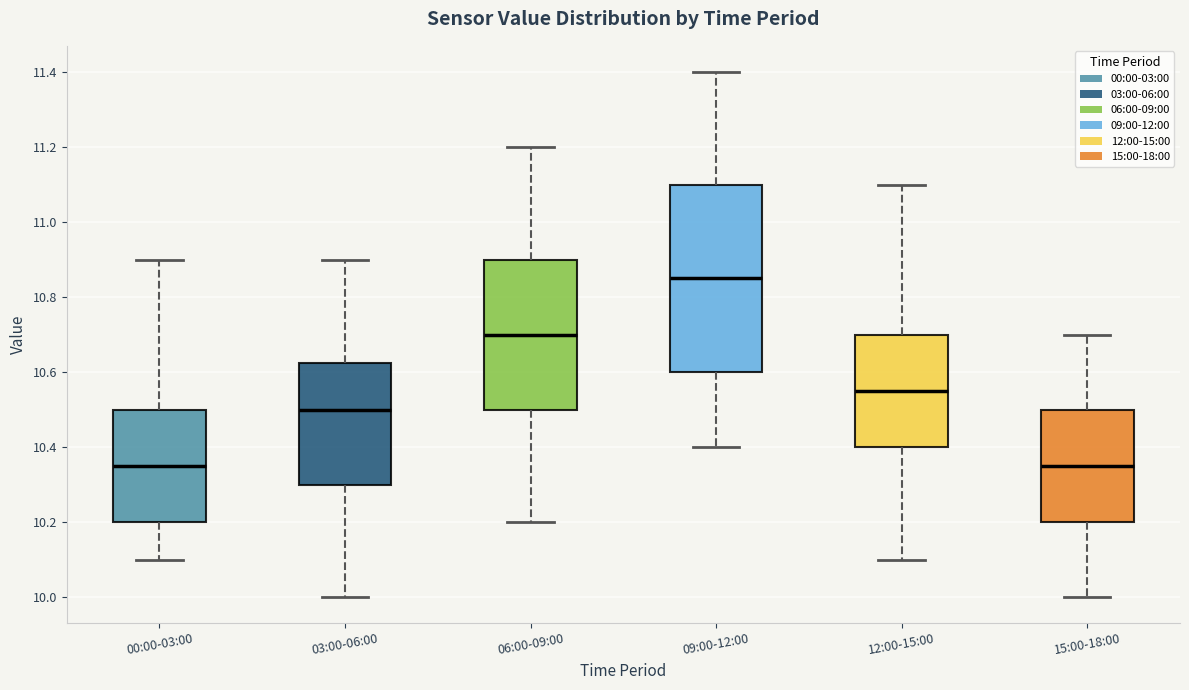

Reading left to right, read every box against the y-axis: the position of its median line, the range the box covers, and the ends of its whiskers. The values are not printed on the chart, so give them approximately, as read against the axis.

00:00-03:00: median 10.36, box 10.20 to 10.50, whiskers 10.10 to 10.90
03:00-06:00: median 10.50, box 10.30 to 10.62, whiskers 10.00 to 10.90
06:00-09:00: median 10.70, box 10.50 to 10.90, whiskers 10.20 to 11.20
09:00-12:00: median 10.86, box 10.60 to 11.10, whiskers 10.40 to 11.40
12:00-15:00: median 10.56, box 10.40 to 10.70, whiskers 10.10 to 11.10
15:00-18:00: median 10.36, box 10.20 to 10.50, whiskers 10.00 to 10.70